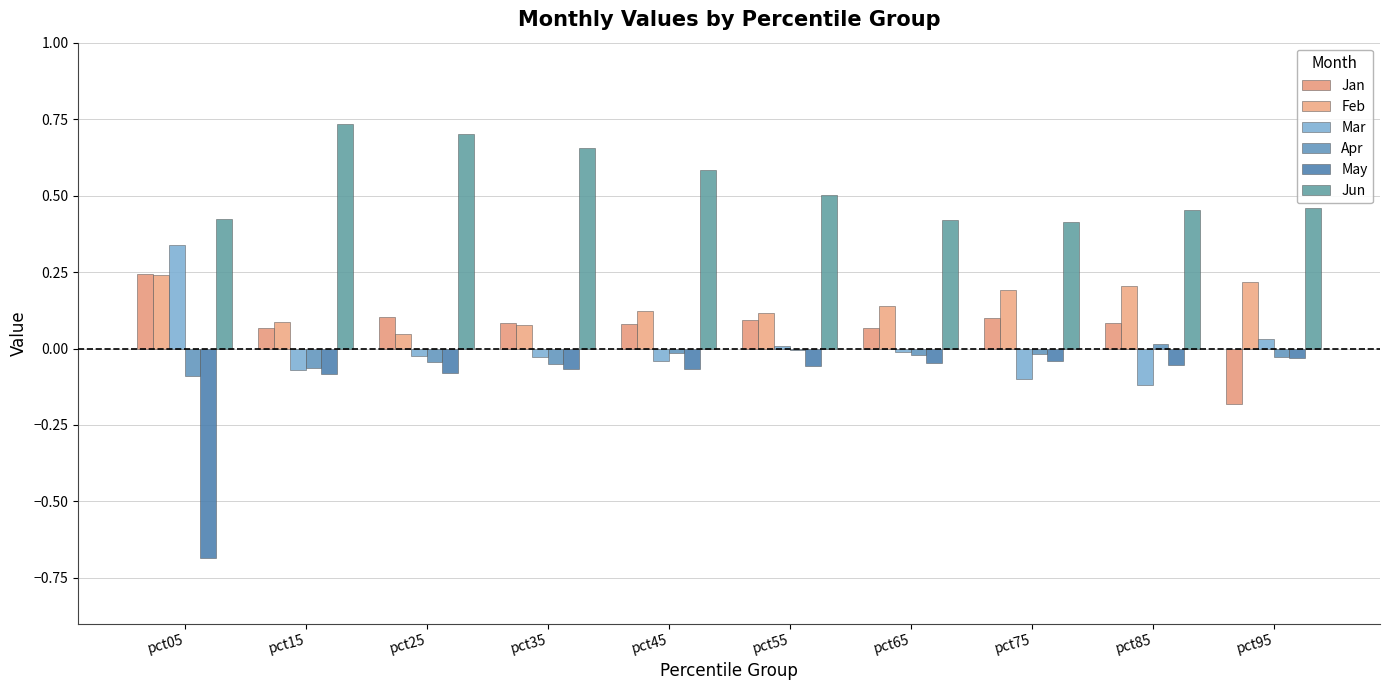

Which series has the largest total across all categories?

Jun